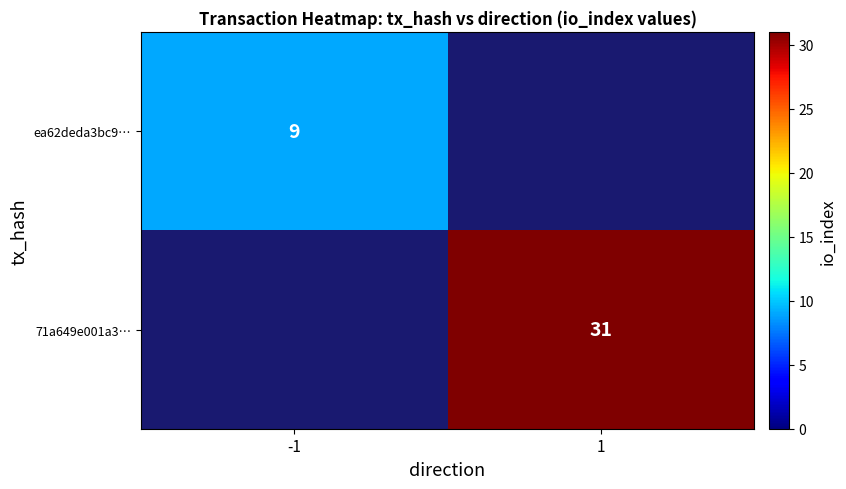

The value of 71a649e001a3… at 1 is 45. True or false?

False